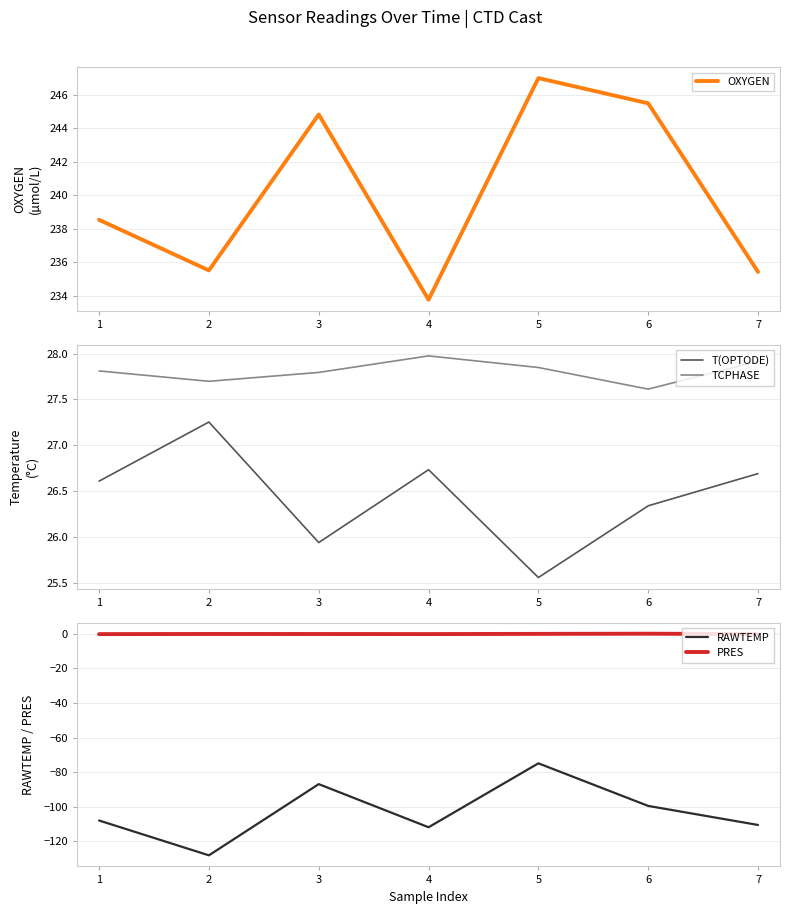

What is the sum of the PRES values at 1 and 3?

-0.2